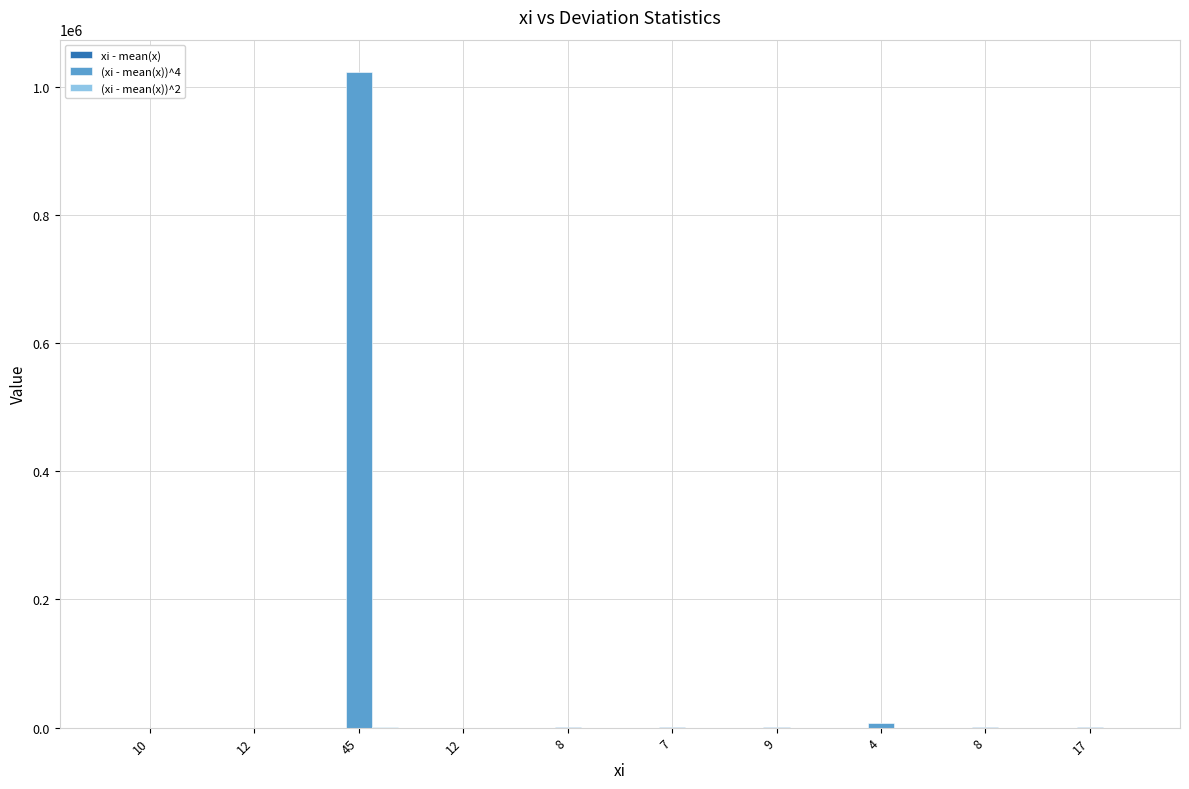

Are the bars horizontal?

No